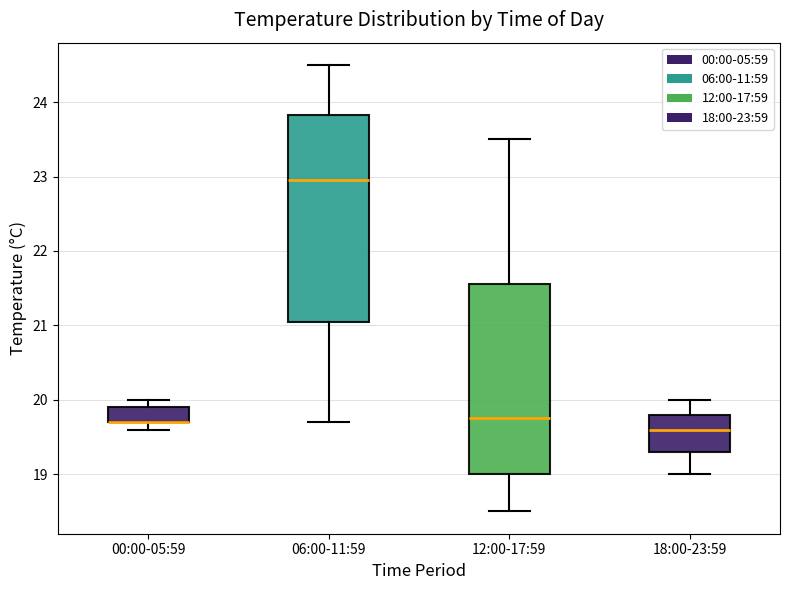

Where does the upper whisker of the box for 12:00-17:59 end on the y-axis? The values are not printed on the chart, so give them approximately, as read against the axis.

23.5